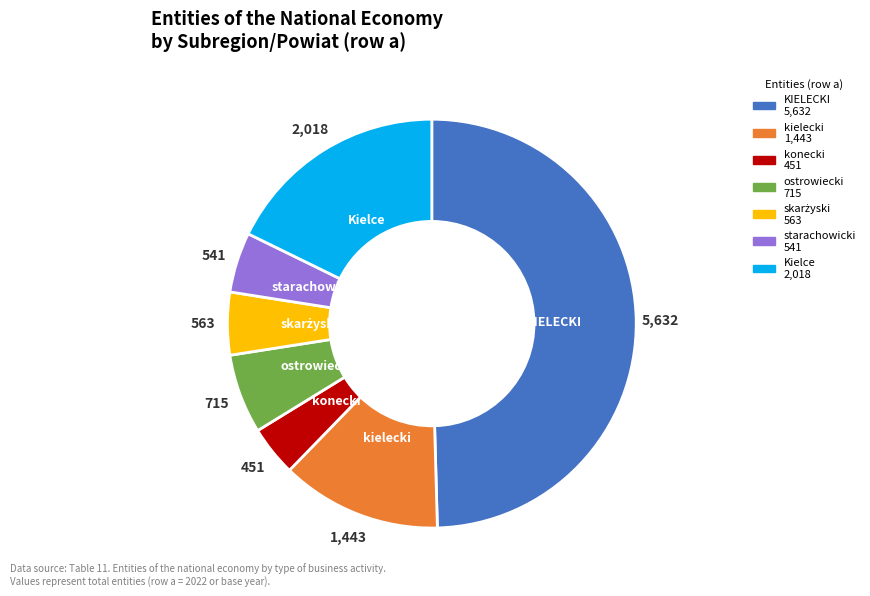

Does Kielce account for over 50% of the chart?

No